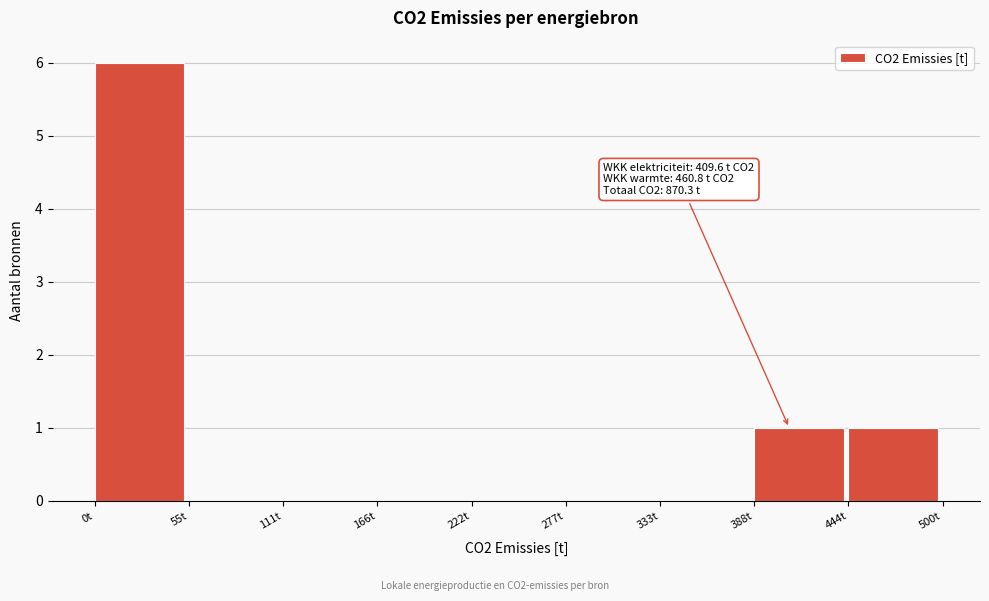

Which range on the x-axis has the tallest bar?

0 to 60